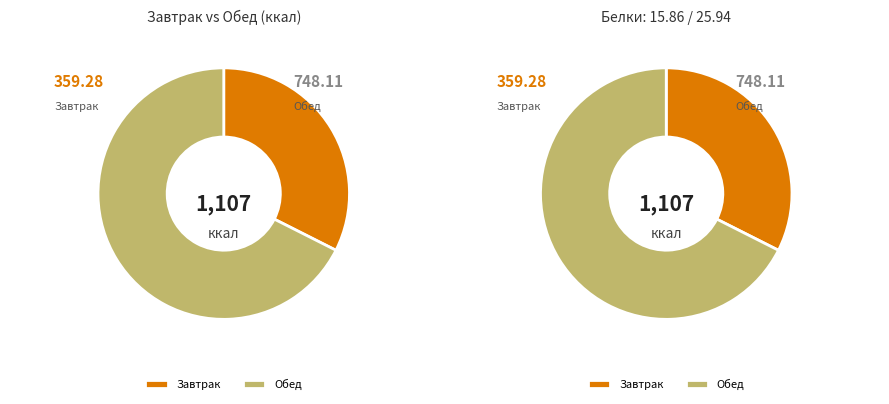

Which category has the smallest portion of the pie?

Завтрак